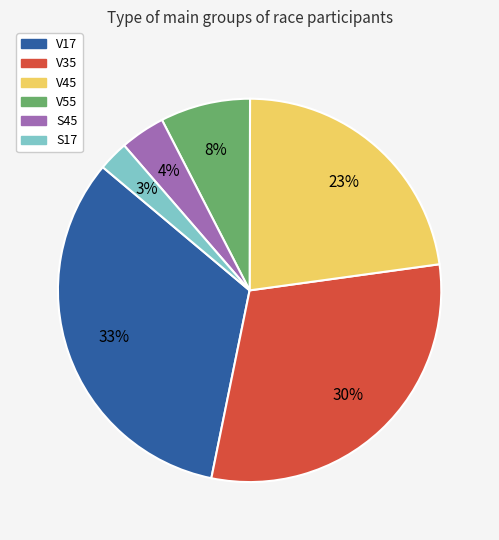

Between S45 and S17, which is larger?

S45